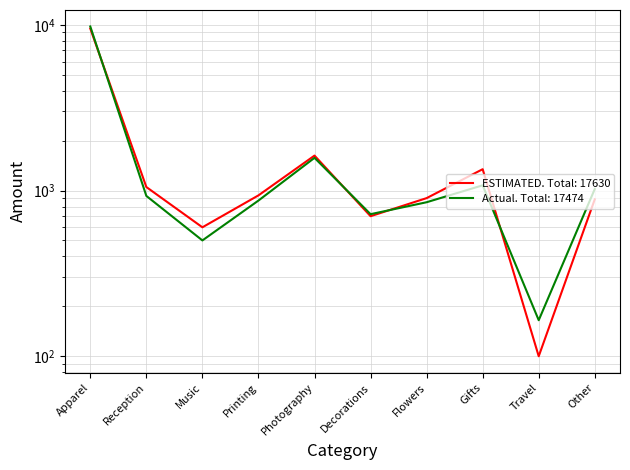

What is the total value across all series at Music?

1100